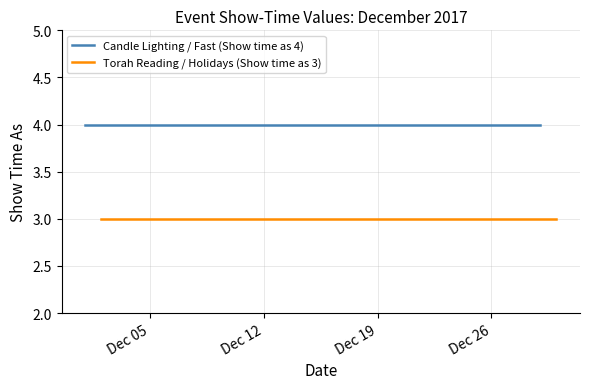

Between 8 and 2, which is larger?

8